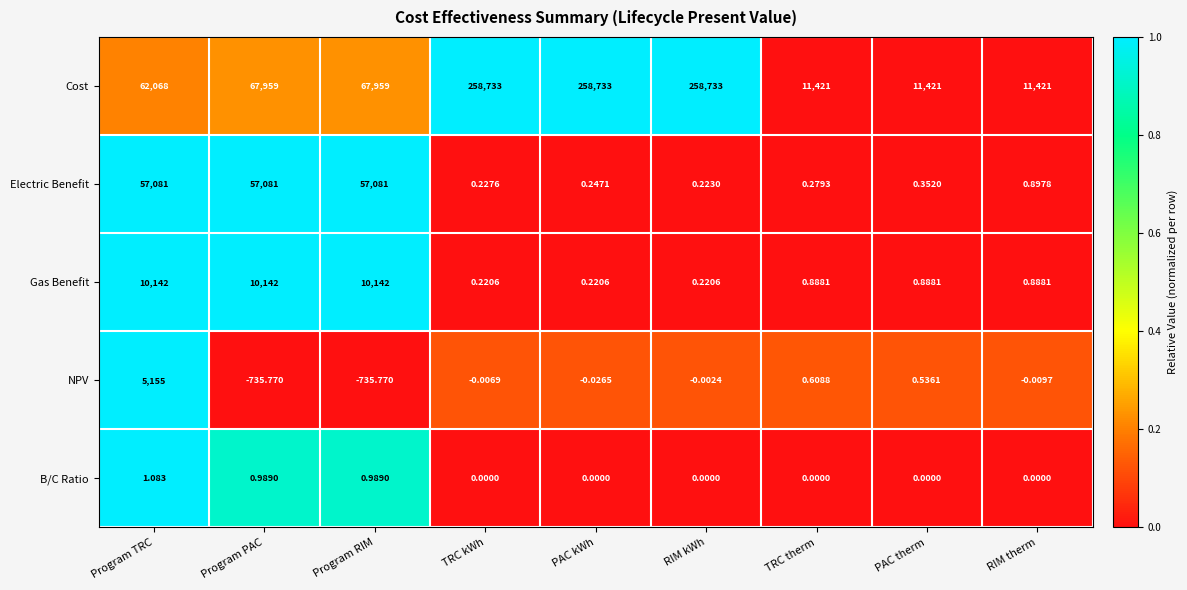

At which label does NPV first exceed 0?

Program TRC